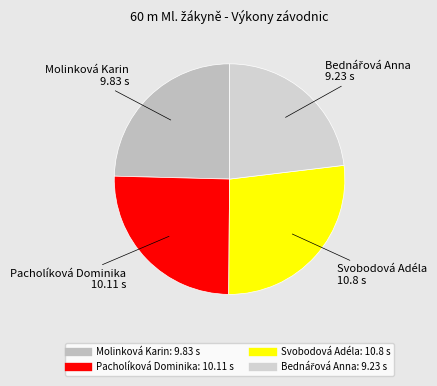

How many slices are in this pie chart?

4